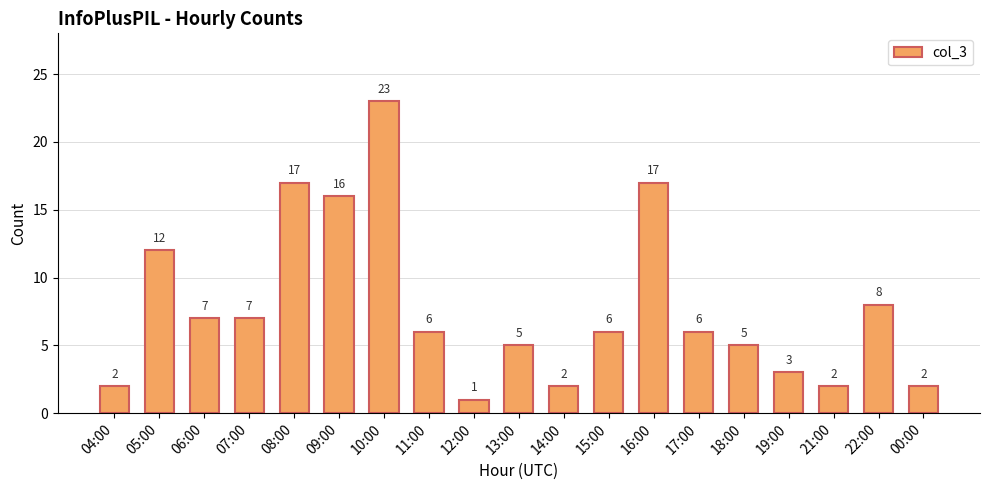

How many data points does each series have?

19